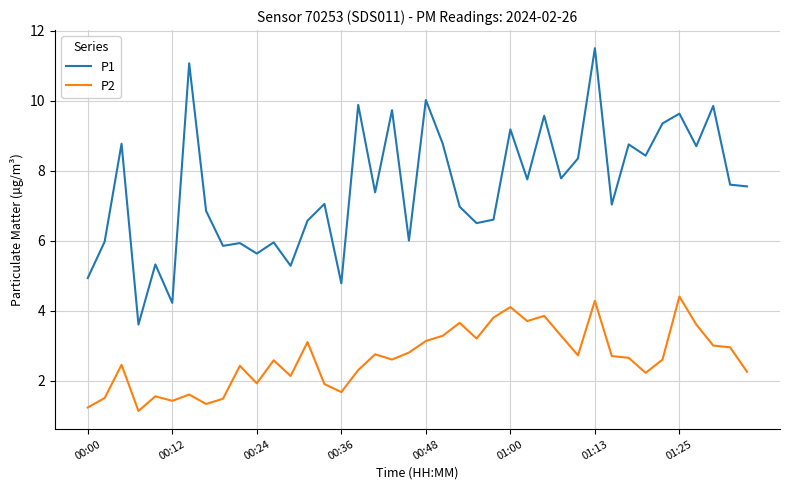

Count the number of data series in this chart.

2